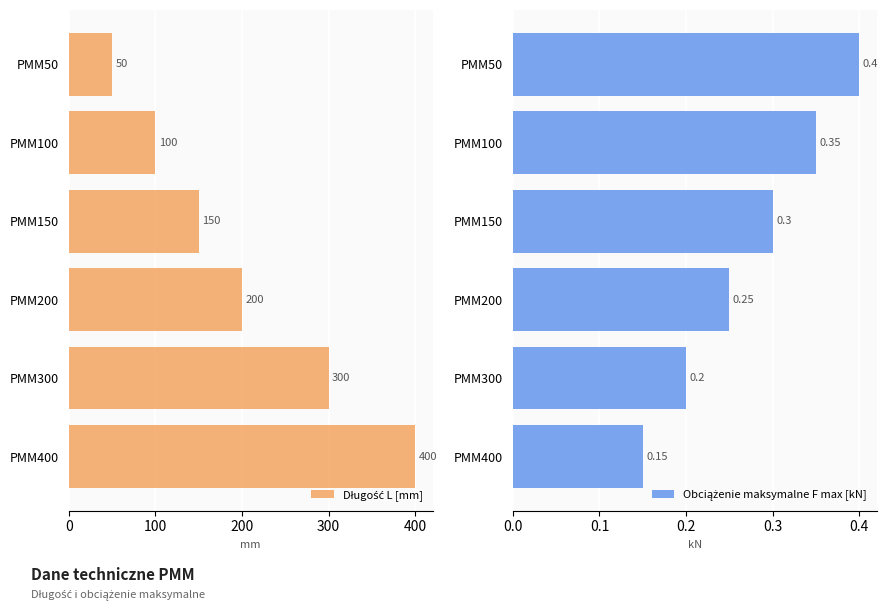

True or false: Obciążenie maksymalne F max [kN] has a value of 0.1 at PMM300.

False